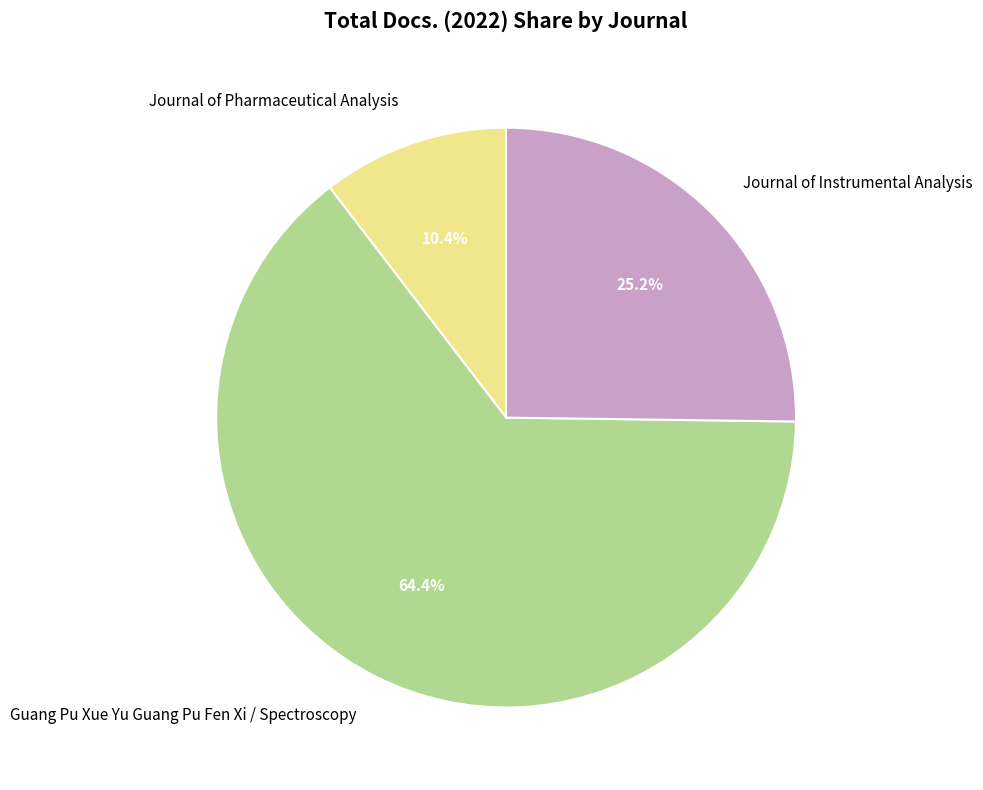

Which category accounts for the majority?

Guang Pu Xue Yu Guang Pu Fen Xi / Spectroscopy